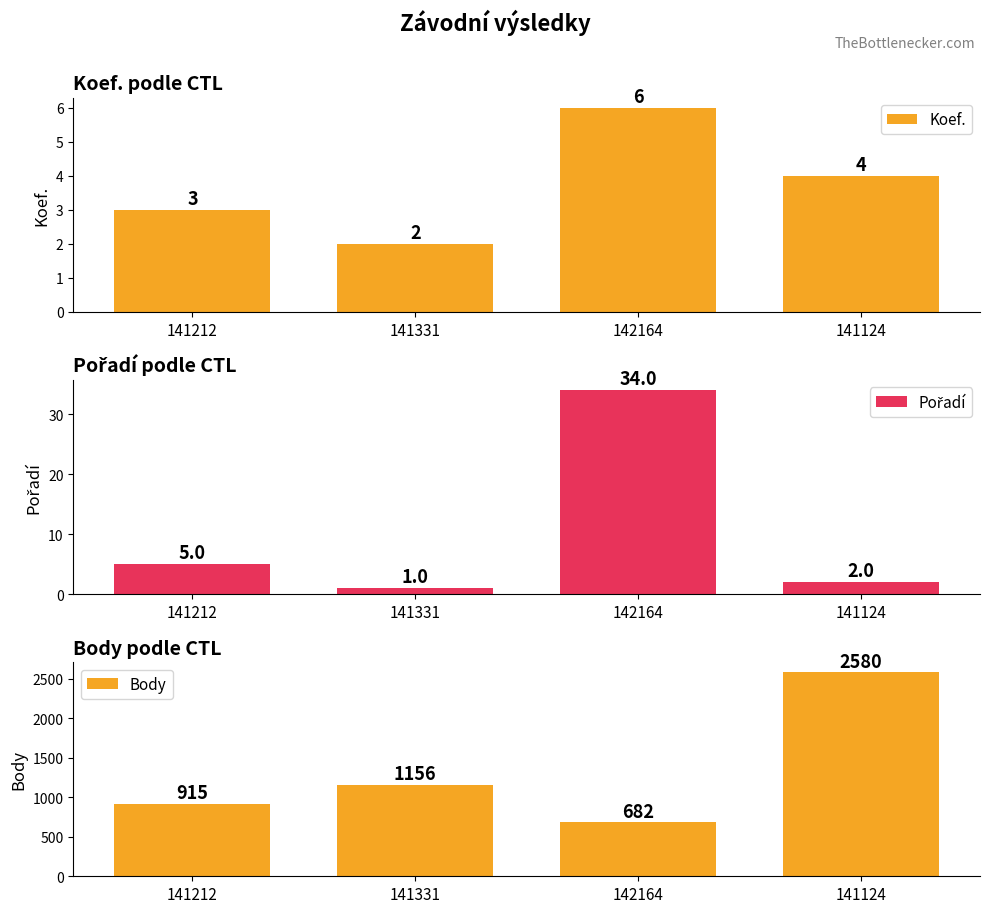

Which has a higher value, 141124 or 141212?

141124